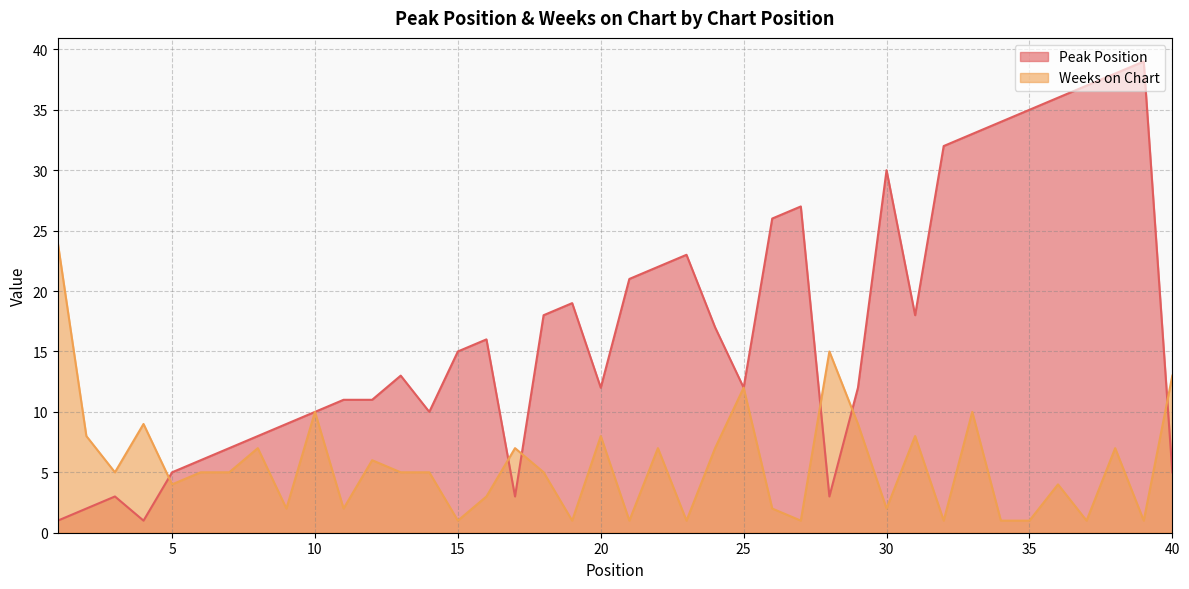

Read the Peak Position value at 10.

10